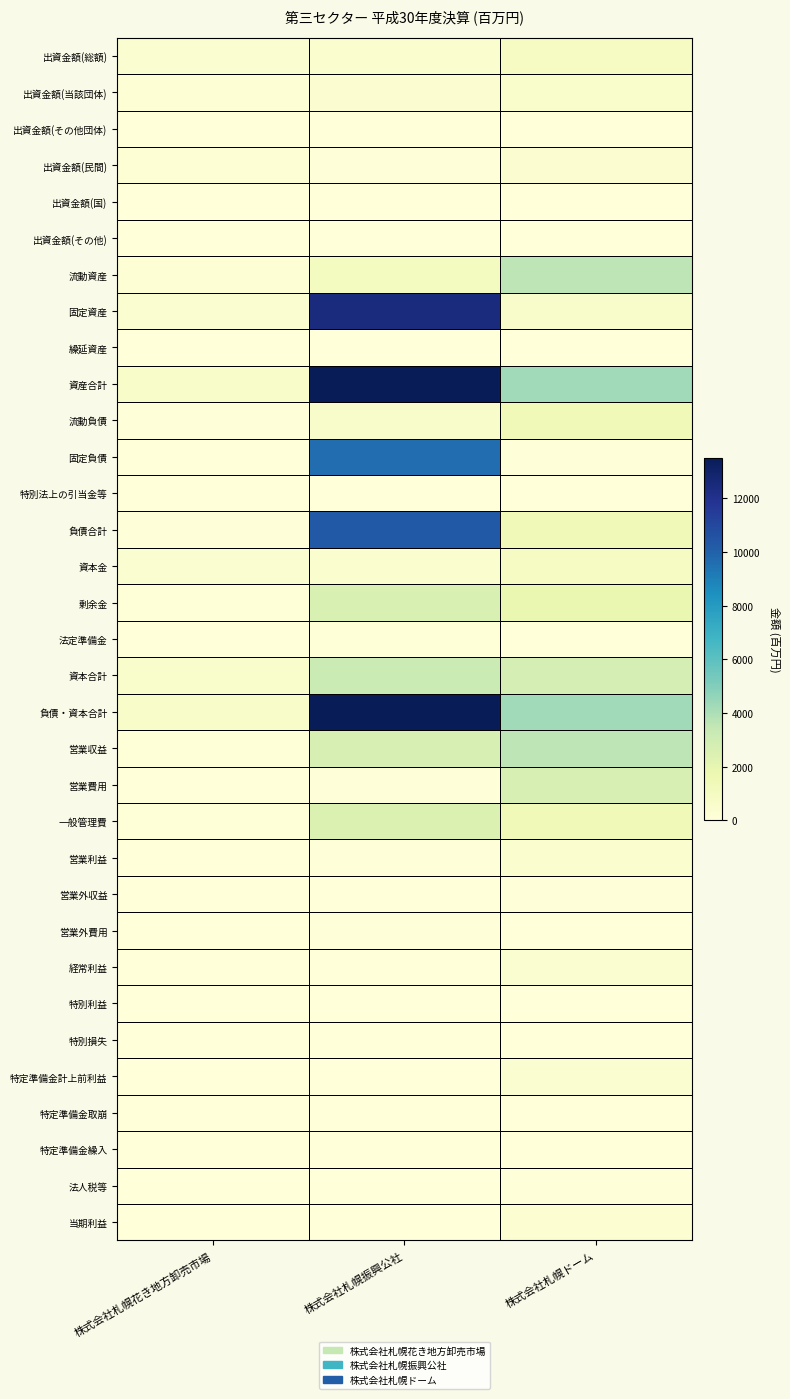

How many data points does each series have?

3